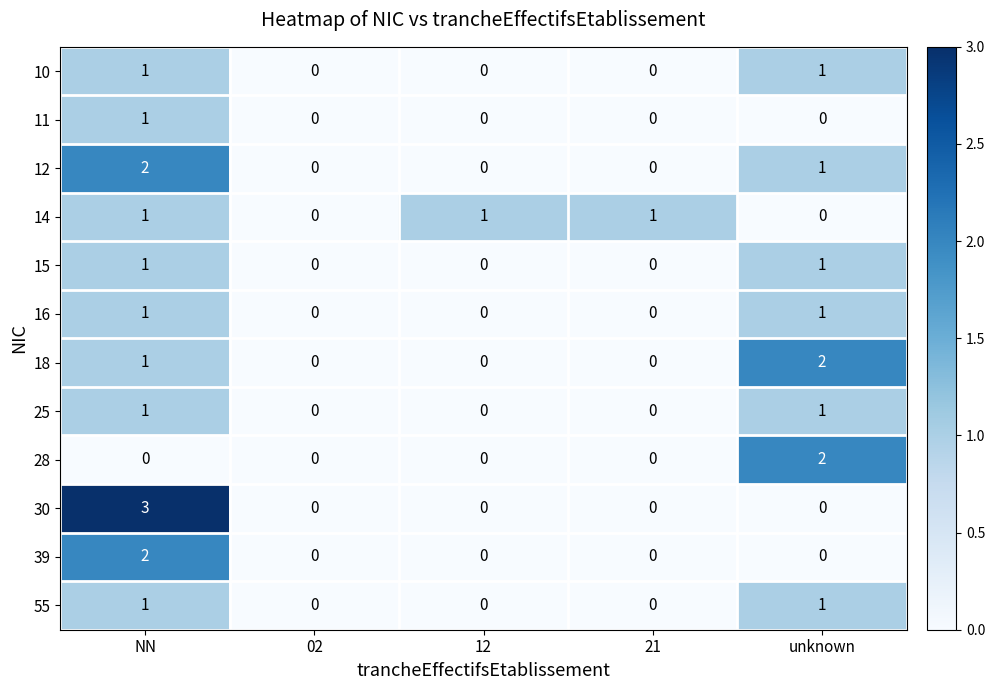

At which category is the sum across all series the highest?

NN